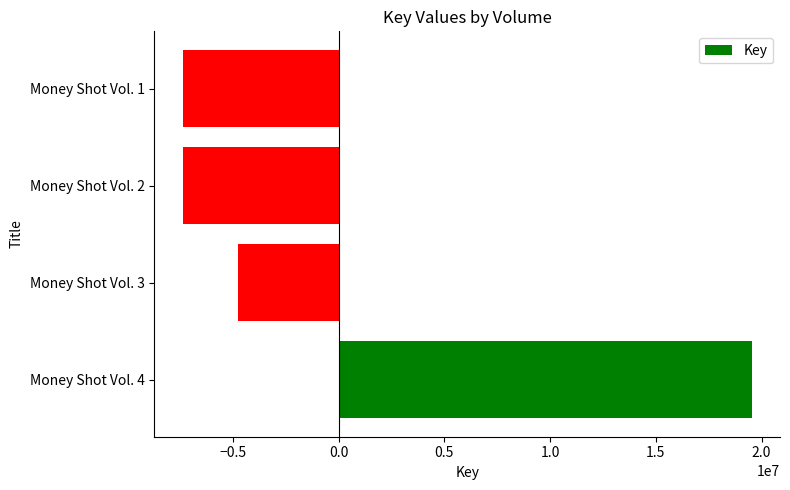

What is the sum of the values at Money Shot Vol. 3 and Money Shot Vol. 4?

14751658.5